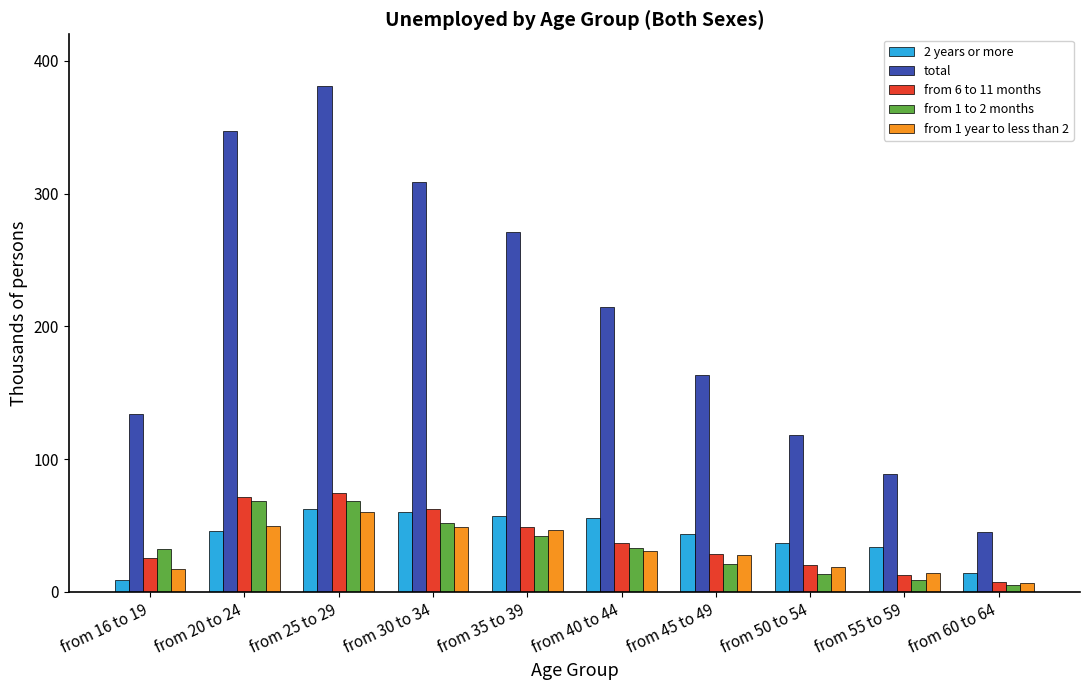

What is the difference between the highest and lowest values at from 20 to 24?

301.0